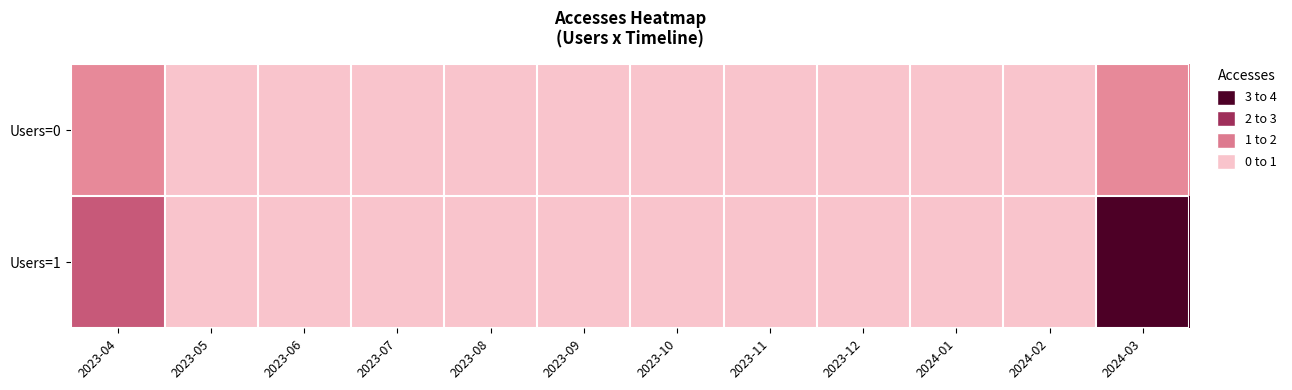

Rank the series by their maximum value, from highest to lowest.

Users=1, Users=0